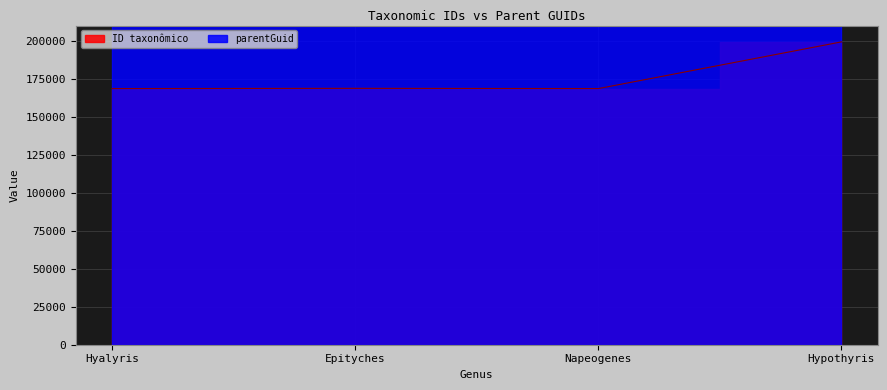

List the labels in order of value, smallest first.

Hyalyris, Napeogenes, Epityches, Hypothyris